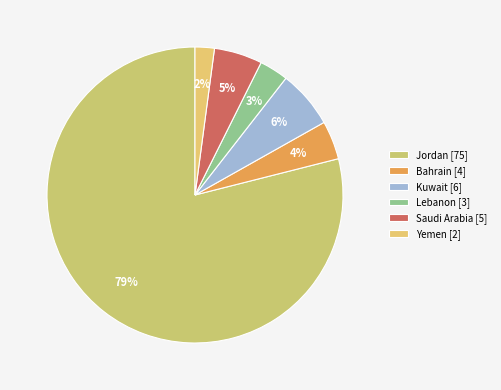

Which category has the smallest portion of the pie?

Yemen